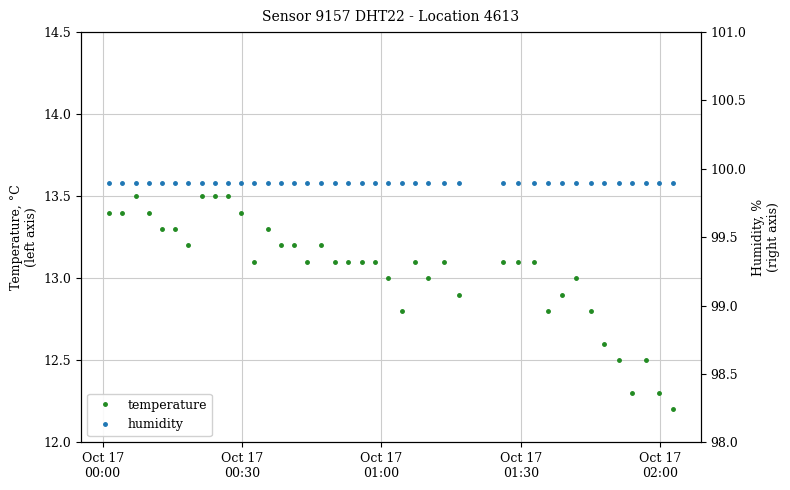

Which series has the largest total across all categories?

humidity